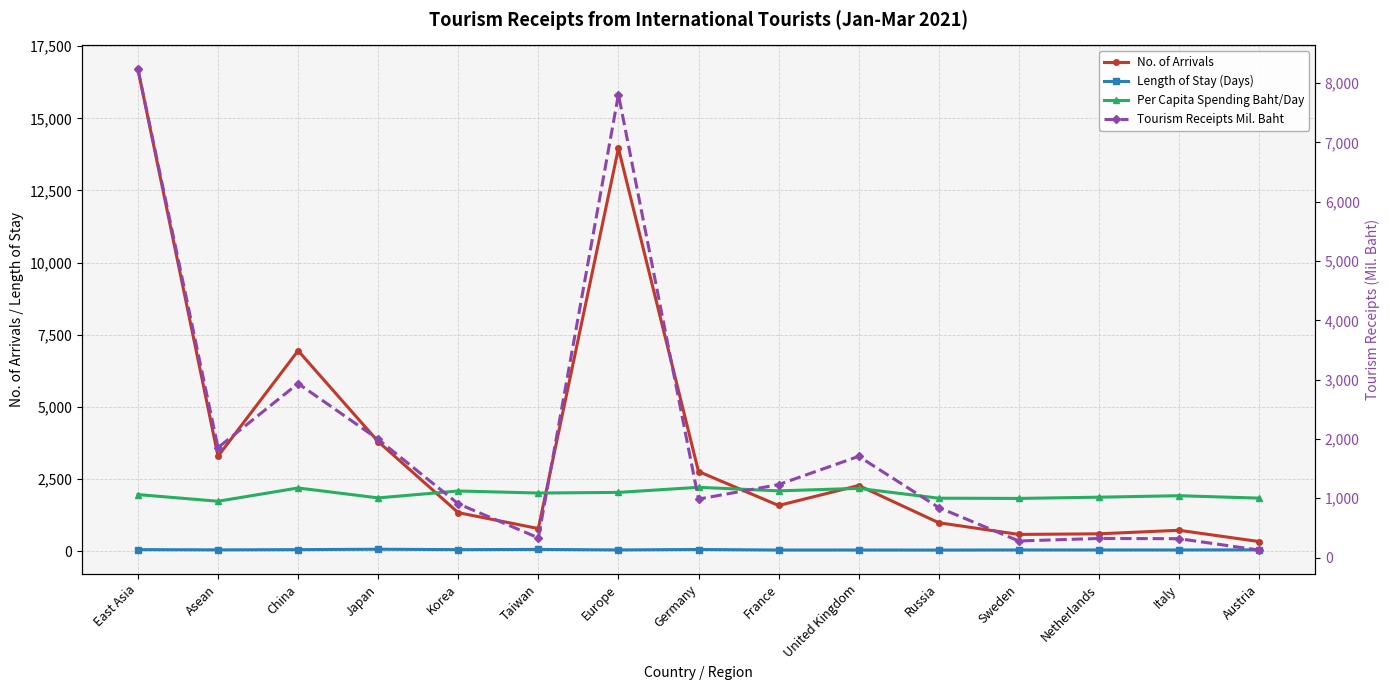

Which series has the largest total across all categories?

No. of Arrivals